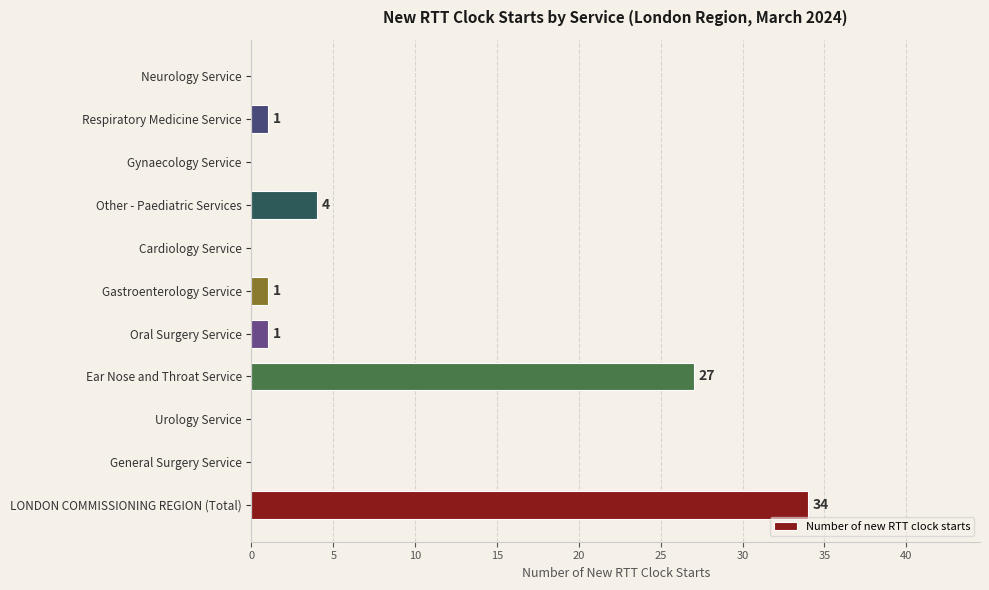

The value at Gynaecology Service is -18. True or false?

False